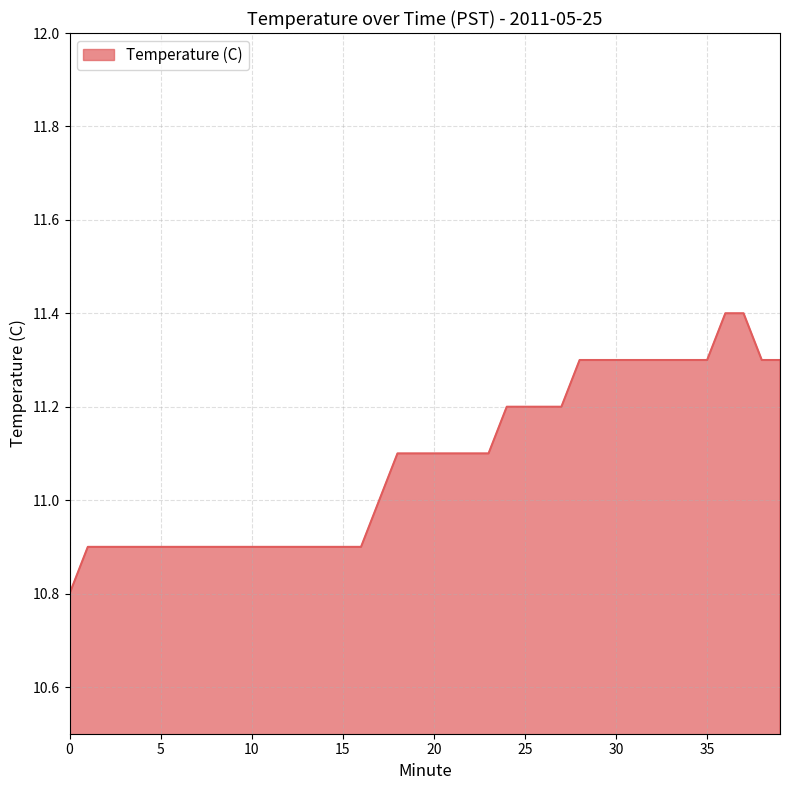

What is the difference between the maximum and minimum values?

0.6